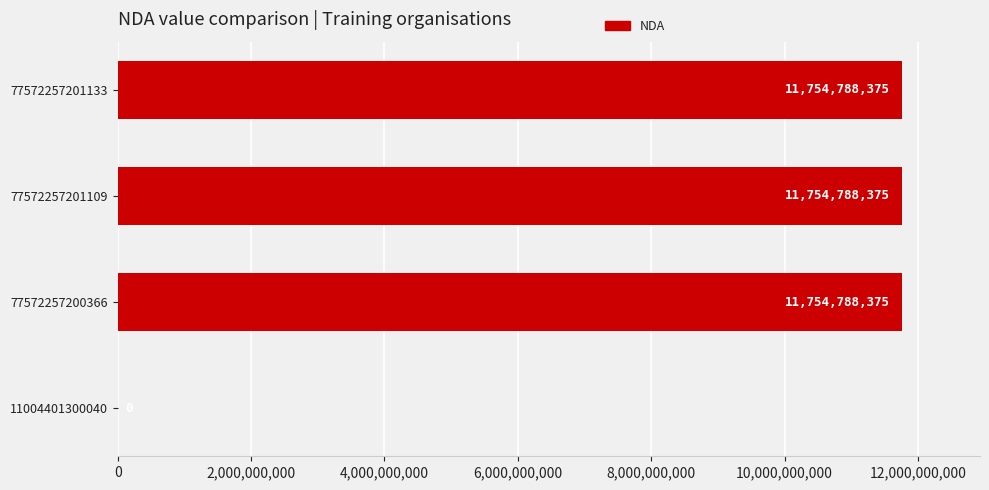

What is the sum of the values at 77572257201133 and 77572257200366?

23509576750